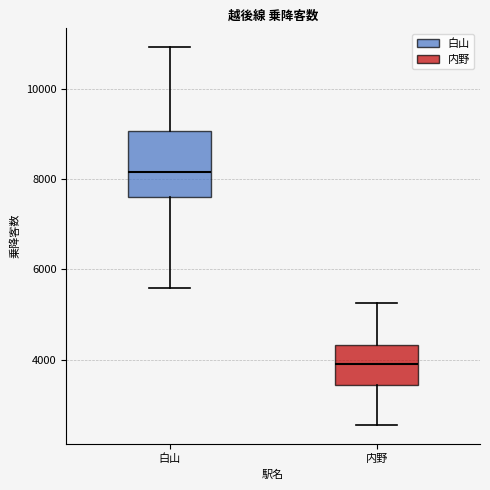

Reading left to right, transcribe this box plot: for each box, give where its median line is, the range the box spans, and where its two whiskers end, as read against the y-axis. The values are not printed on the chart, so give them approximately, as read against the axis.

白山: median 8200, box 7600 to 9000, whiskers 5600 to 11000
内野: median 3800, box 3400 to 4400, whiskers 2600 to 5200